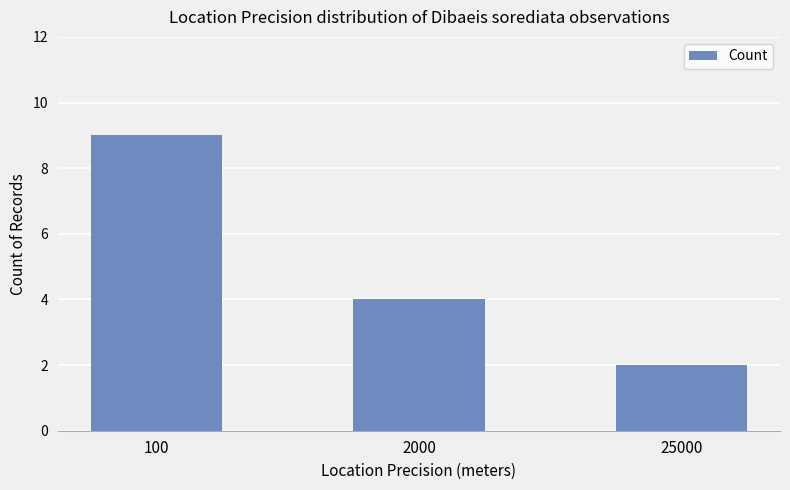

Is it true that the value at 100 is 9?

True